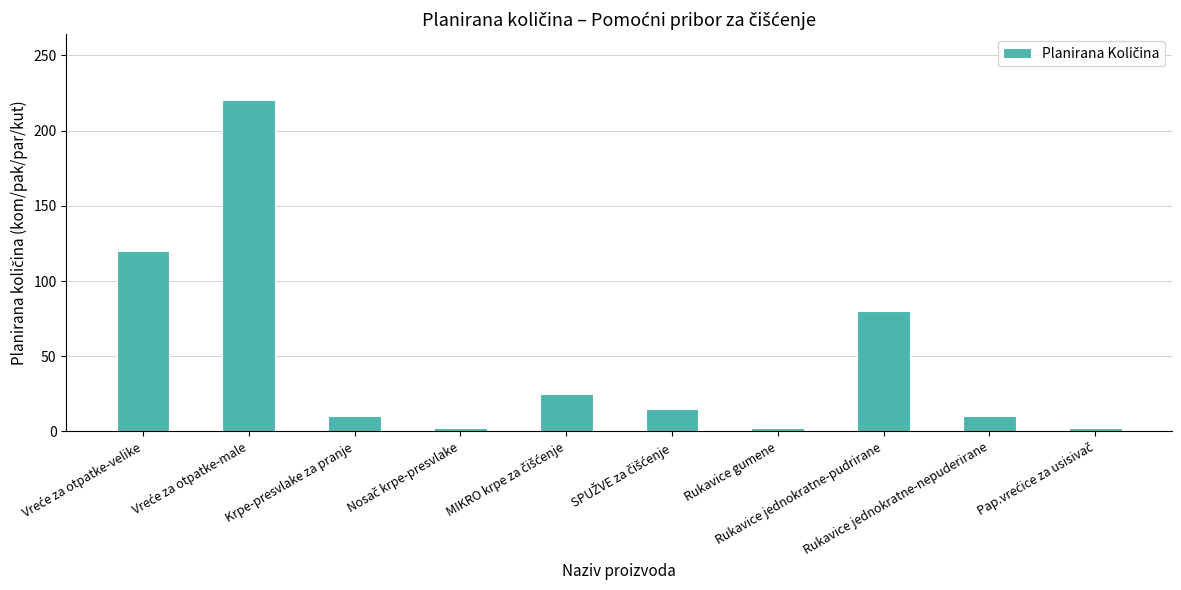

What is the sum of all values?

486